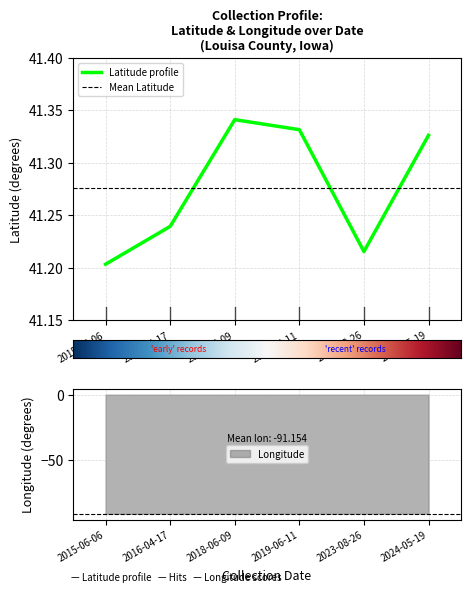

In Latitude, how many points are higher than both neighbors (excluding endpoints)?

1